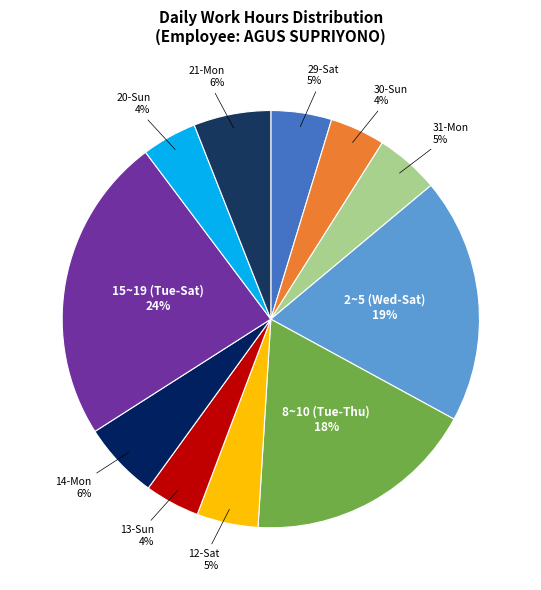

Is it true that 15~19 (Tue-Sat) is 10% of the pie?

False